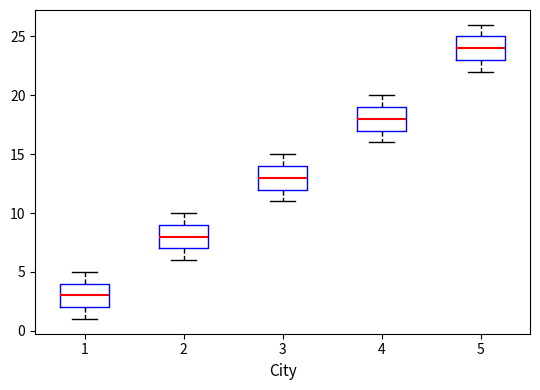

Which box's median line is the lowest?

1